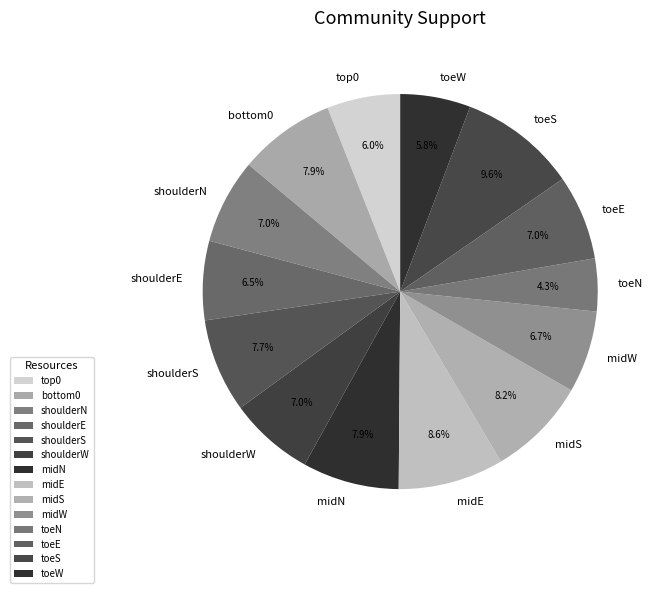

What percentage is NOT represented by midE?

91.4%